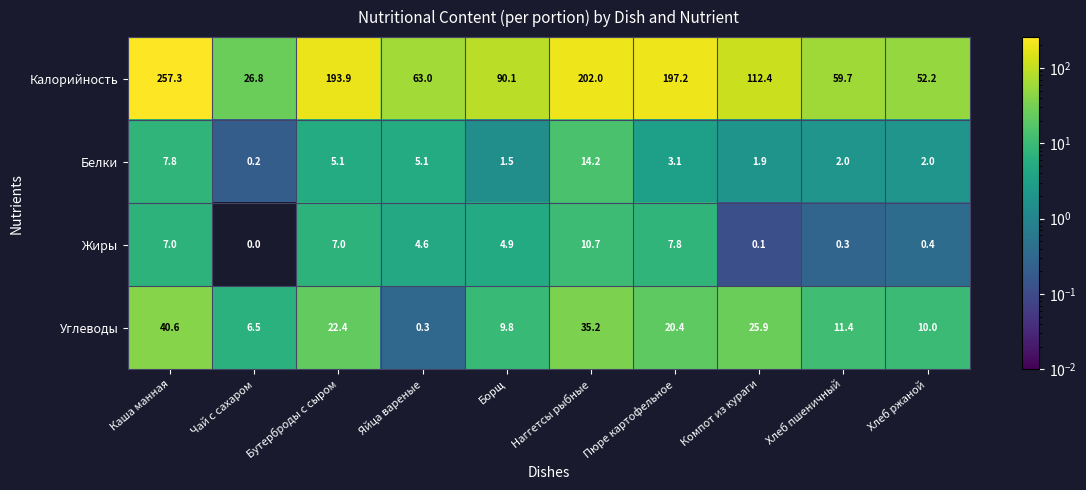

What is the total value across all series at Бутерброды с сыром?

228.4